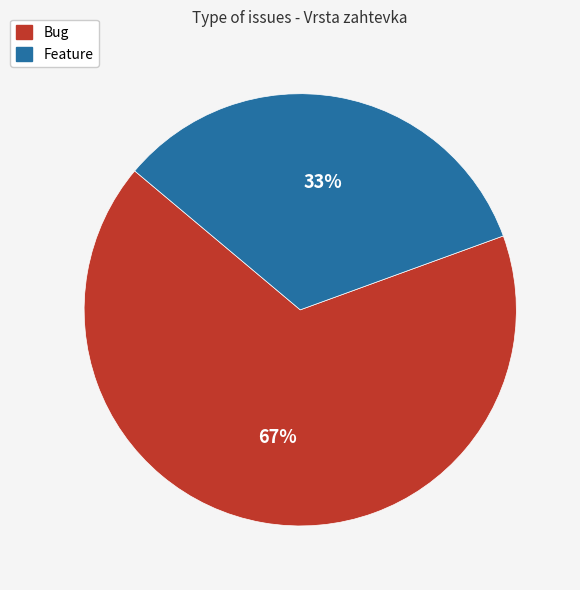

To the nearest percent, what is the combined percentage of Feature and Bug?

100%